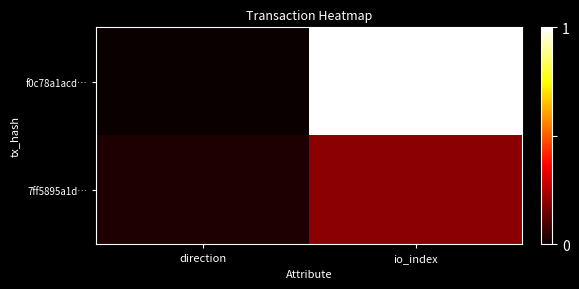

What is the difference between the highest and lowest values at io_index?

0.8